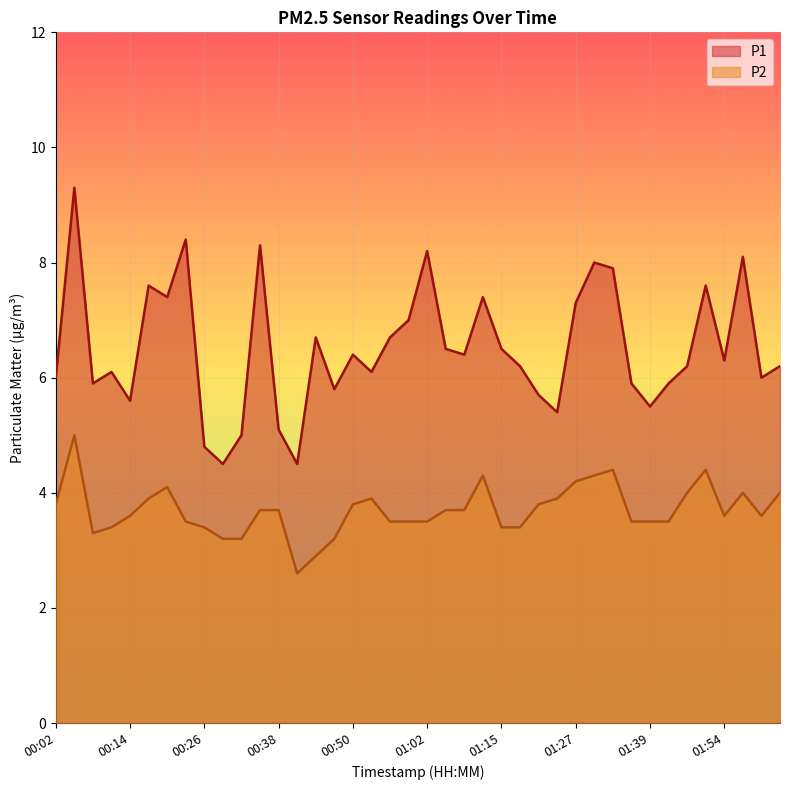

Where does the P2 series first go above 3?

00:02